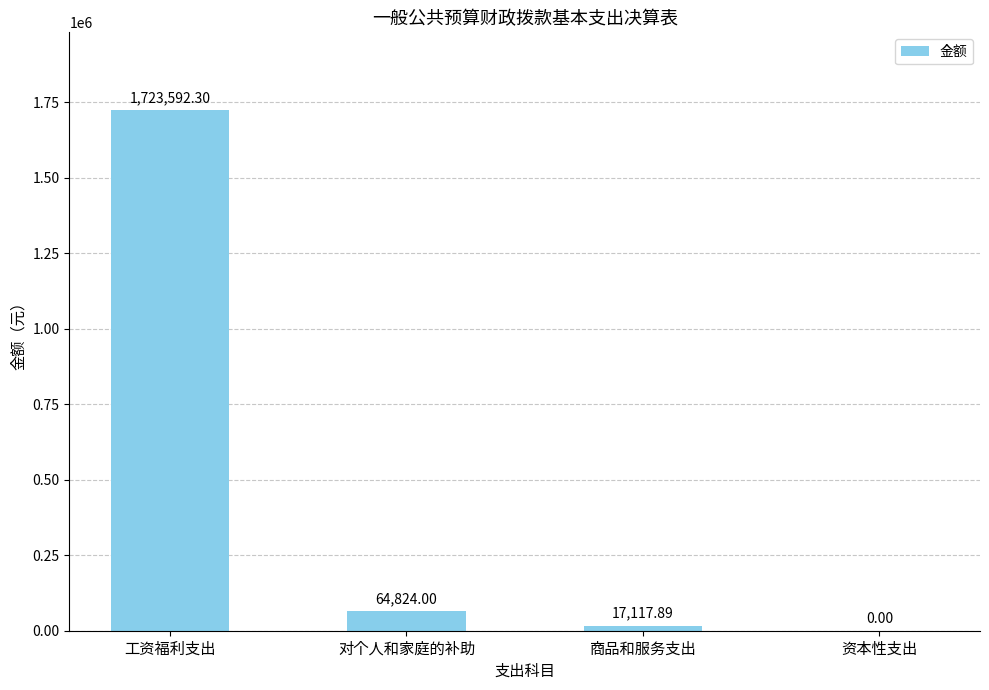

What is the change in value from 工资福利支出 to 商品和服务支出?

-1706474.4